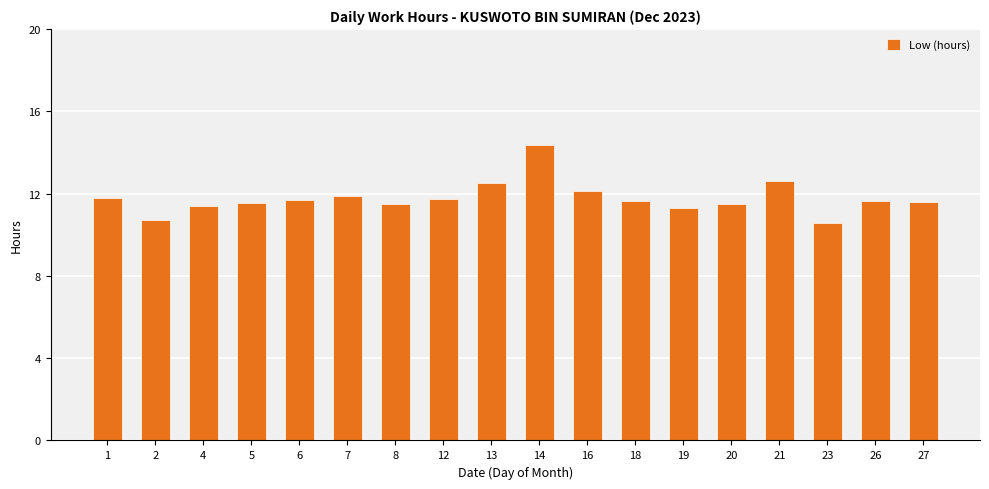

Which label corresponds to the largest value in the chart?

14